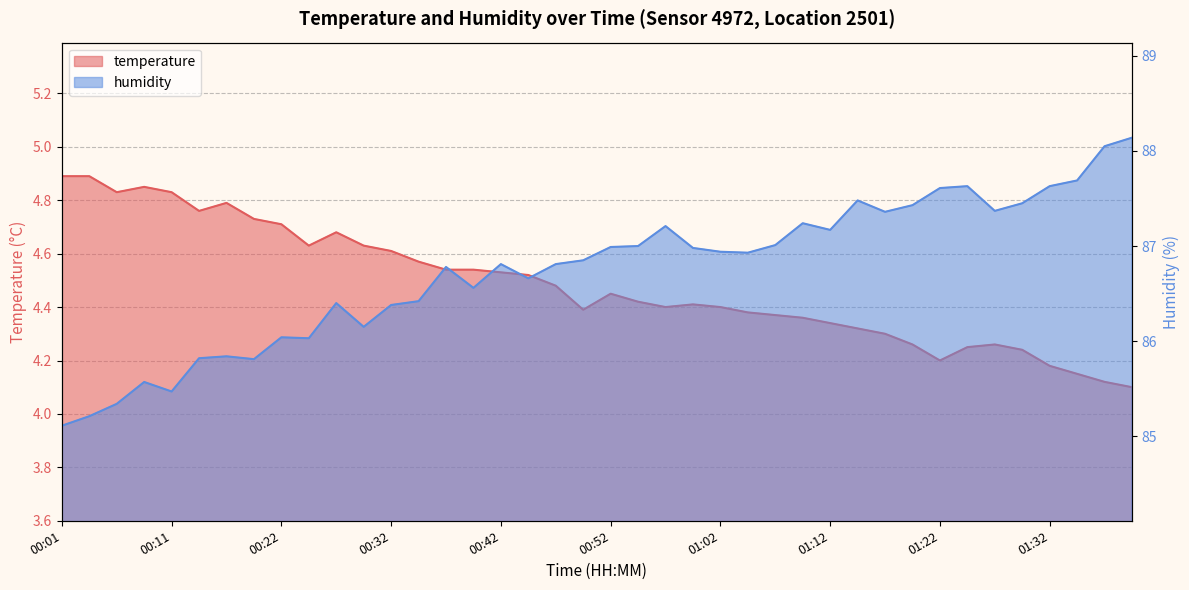

What is the greatest value displayed?

88.1